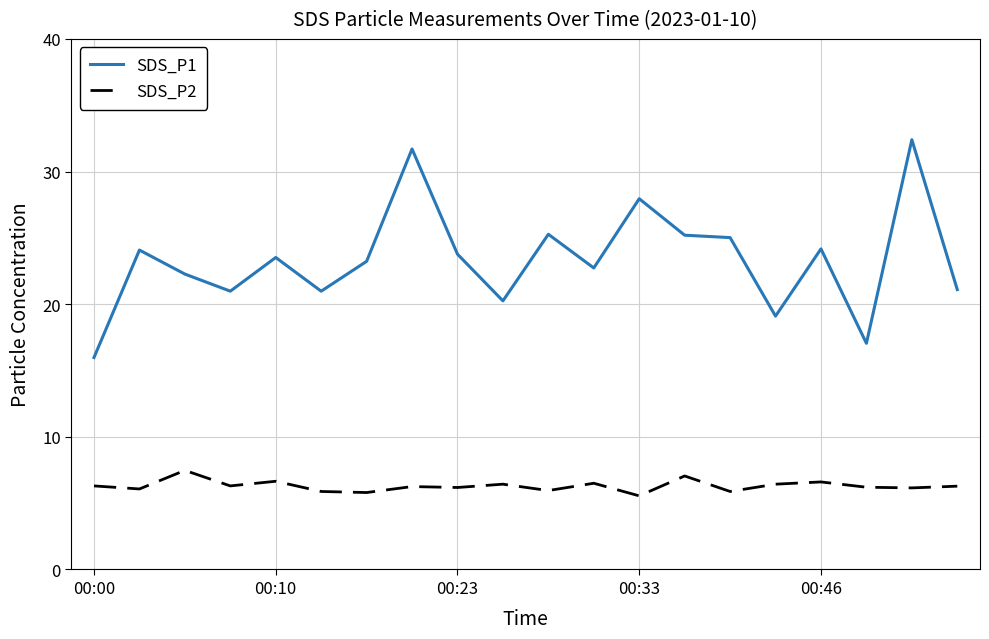

True or false: SDS_P2 and SDS_P1 cross at least once.

False